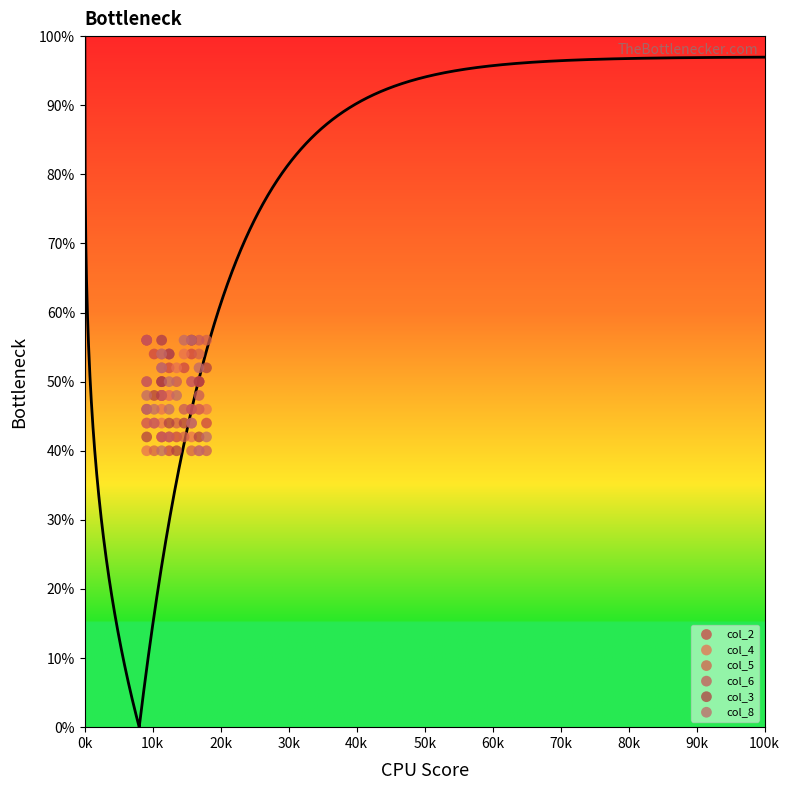

What are all the series names shown in the legend?

col_2, col_4, col_5, col_6, col_3, col_8